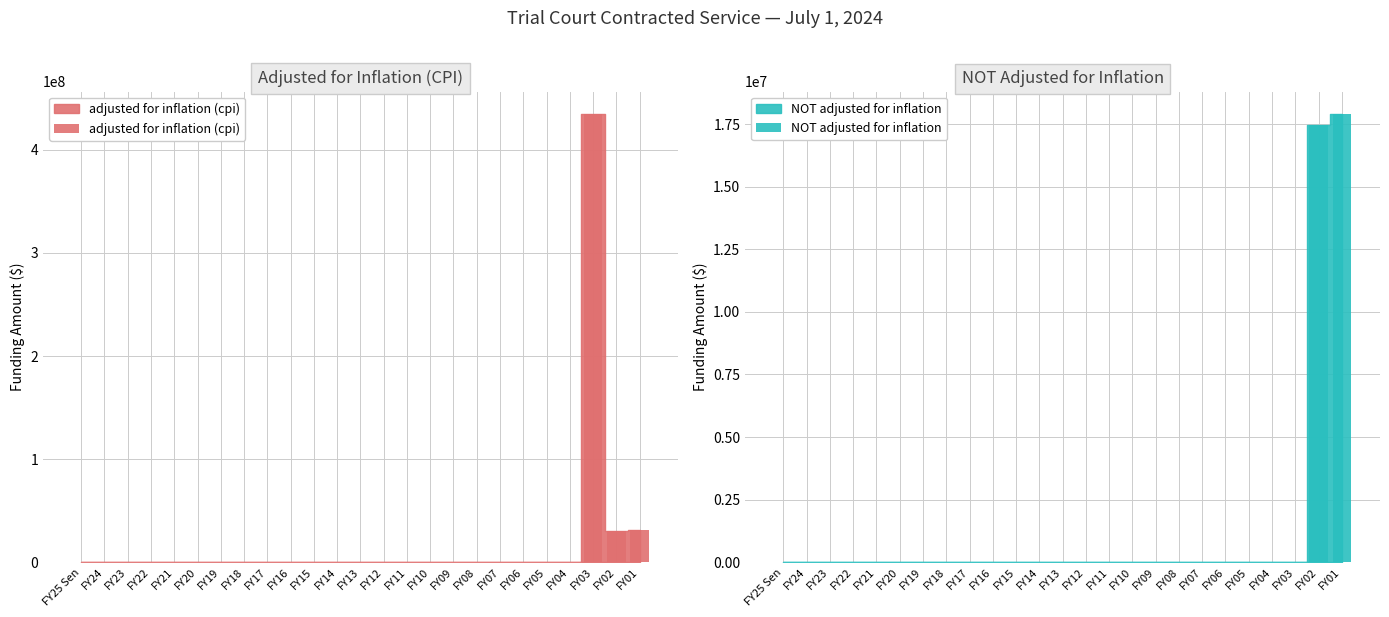

Which series has the largest range (max minus min)?

adjusted for inflation (cpi)